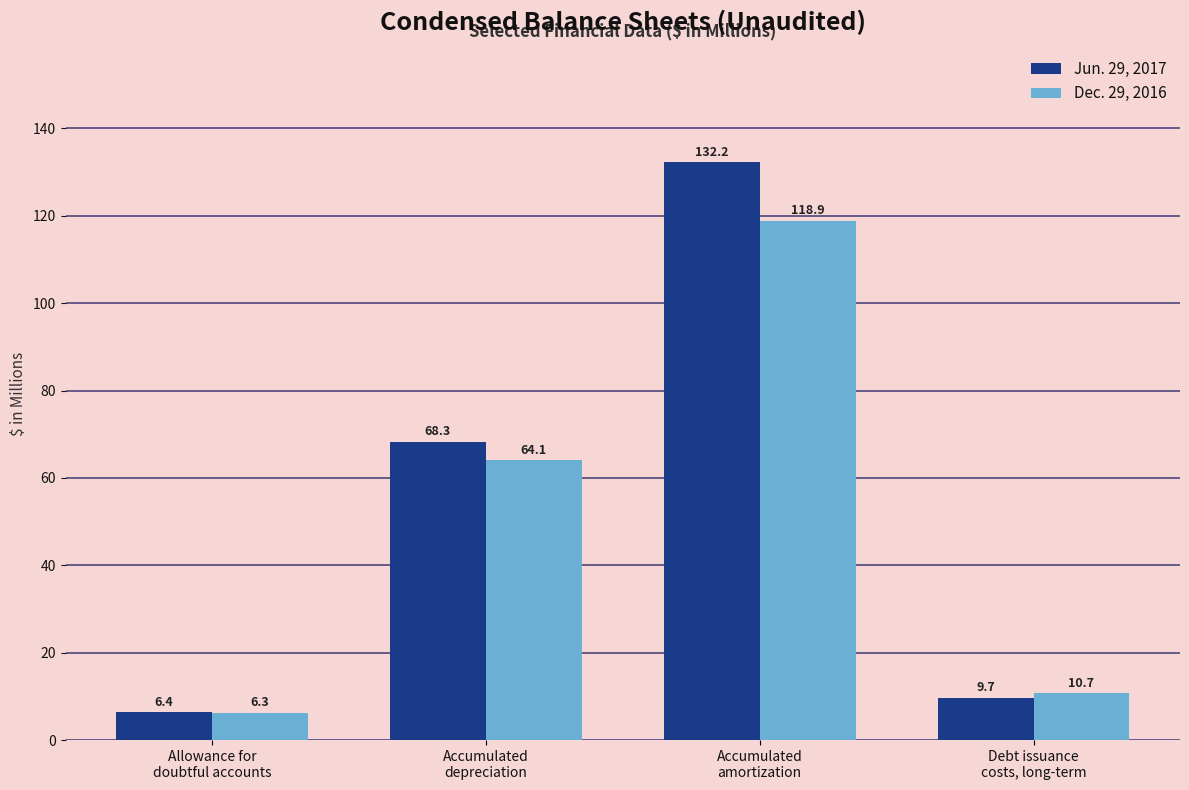

What is the difference between the highest and lowest values at Accumulated
depreciation?

4.2